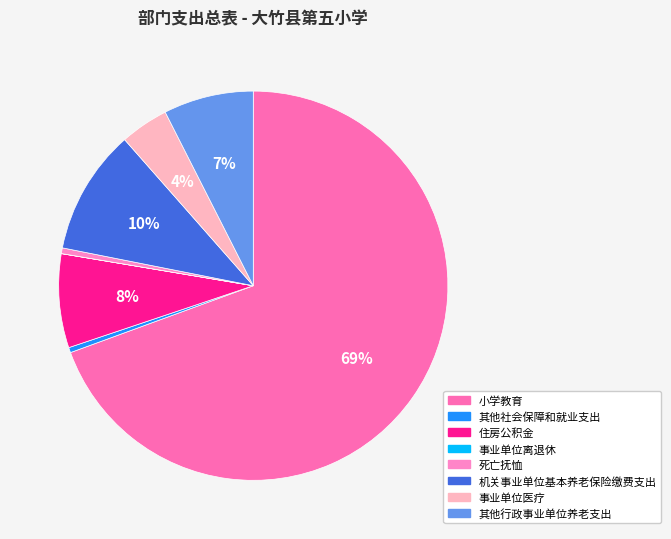

Which slice represents more than half of the pie?

小学教育